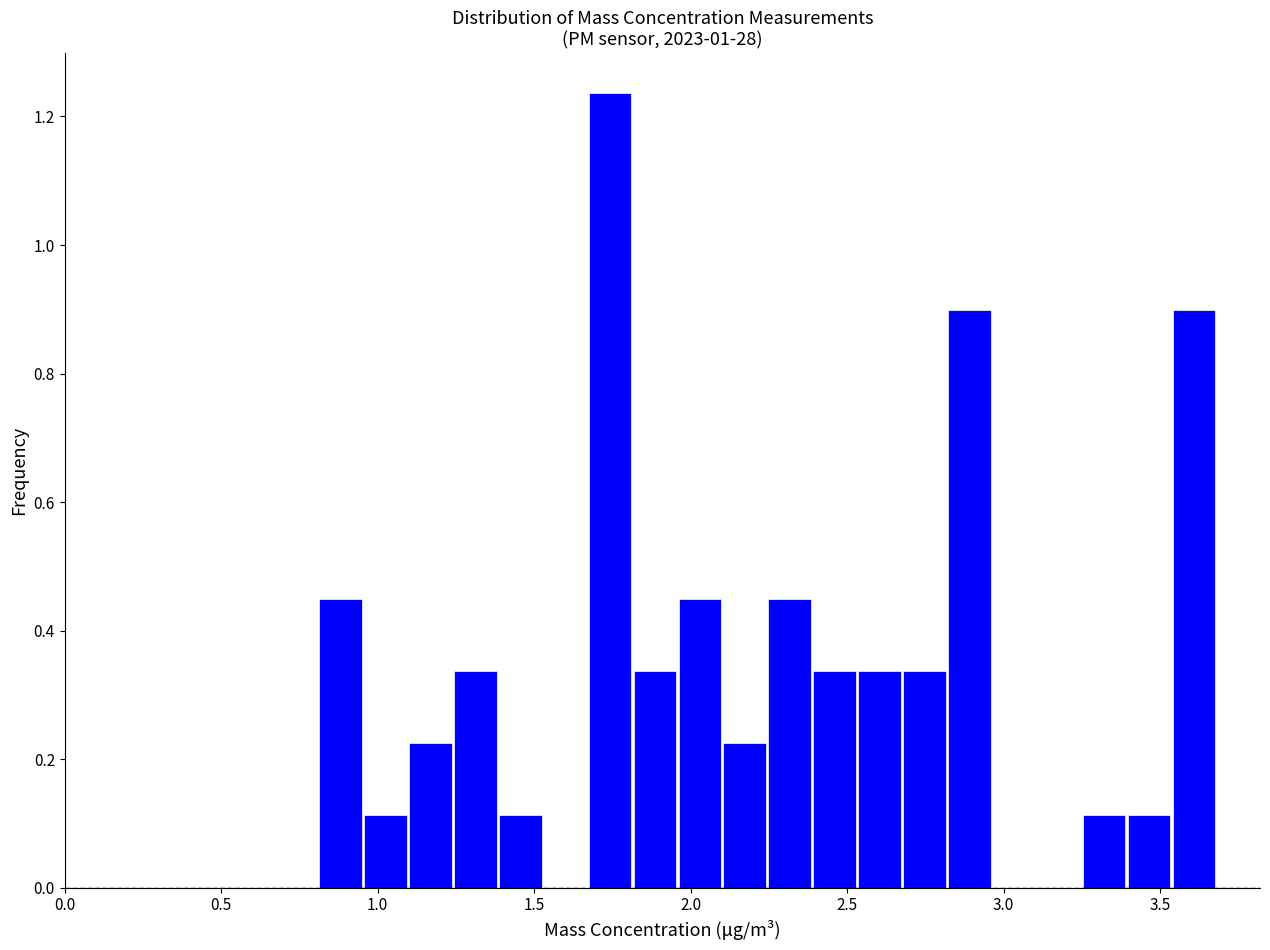

Read against the x-axis, roughly where is the centre of the tallest bar?

1.75